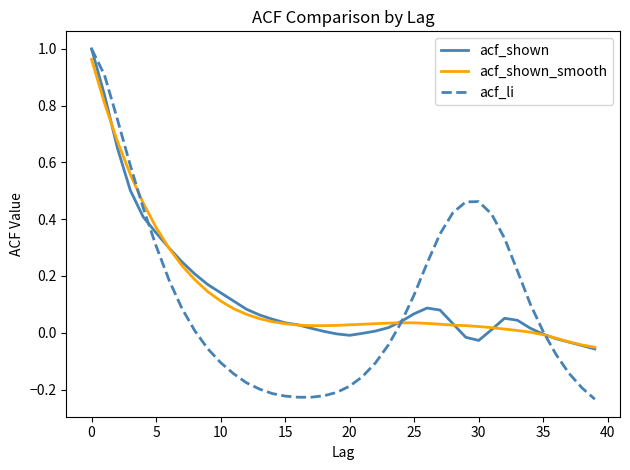

Which series has the largest range (max minus min)?

acf_li